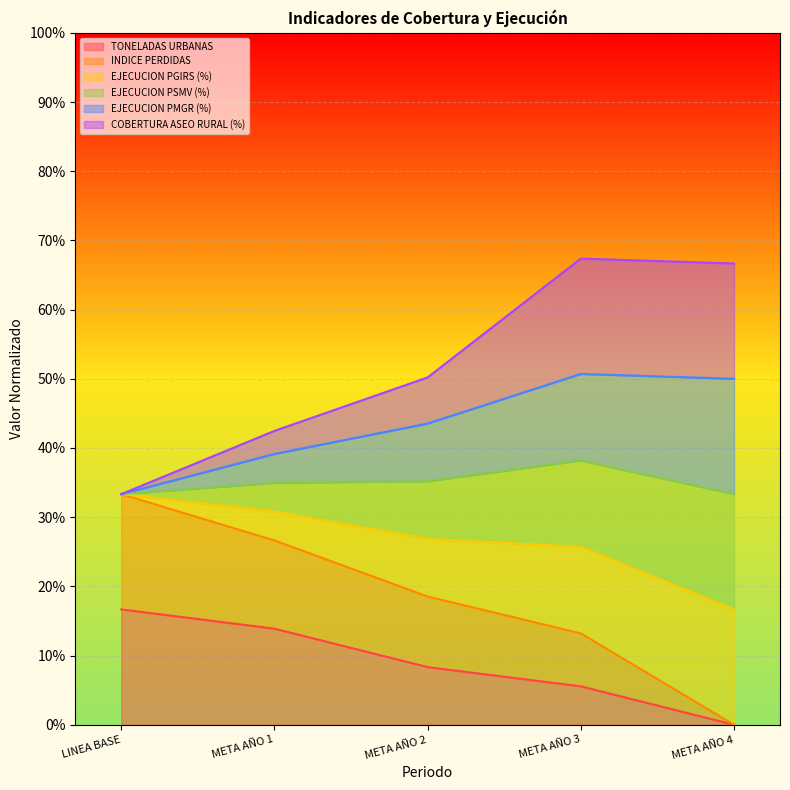

What is the difference between the maximum and second lowest values in the TONELADAS URBANAS series?

0.1